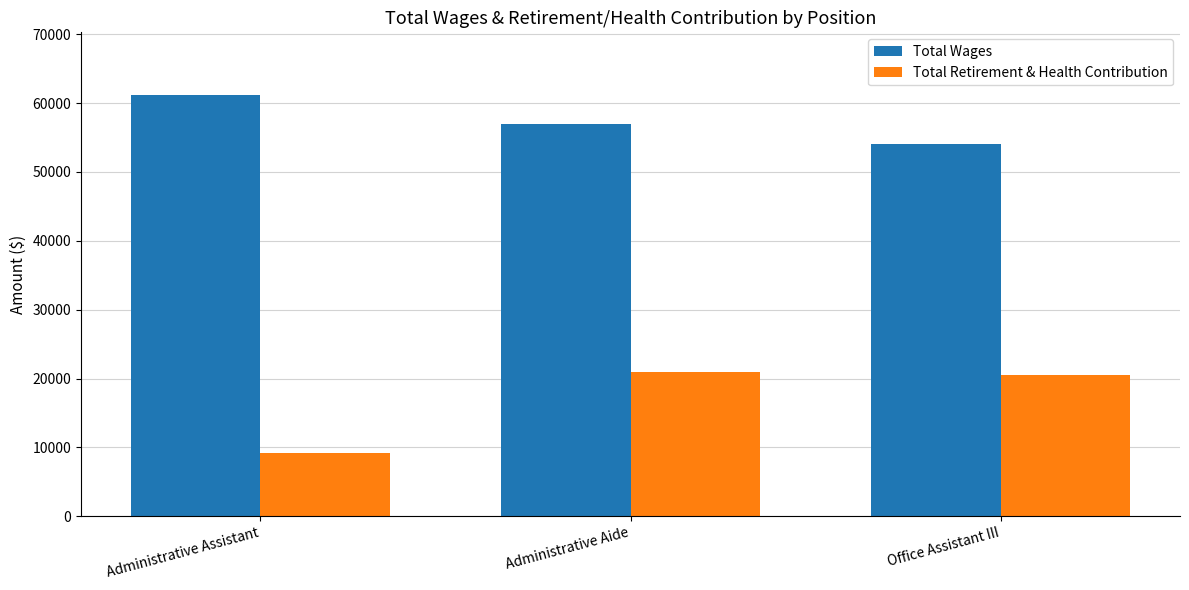

Which series has the largest range (max minus min)?

Total Retirement & Health Contribution